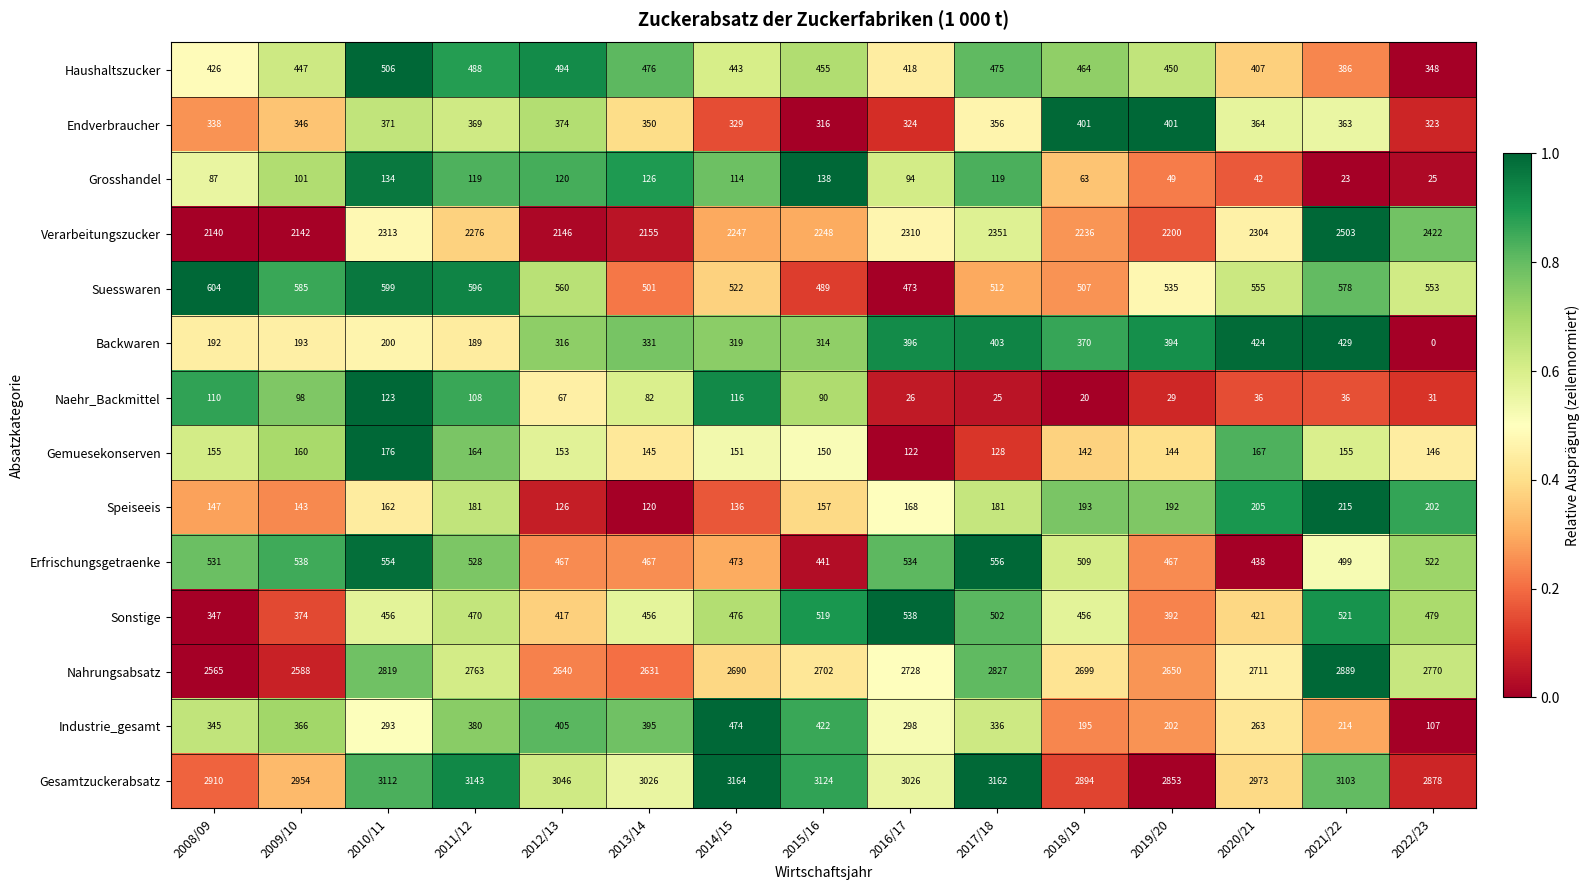

Rank the series by their maximum value, from lowest to highest.

Naehr_Backmittel, Grosshandel, Gemuesekonserven, Speiseeis, Endverbraucher, Backwaren, Industrie_gesamt, Haushaltszucker, Sonstige, Erfrischungsgetraenke, Suesswaren, Verarbeitungszucker, Nahrungsabsatz, Gesamtzuckerabsatz